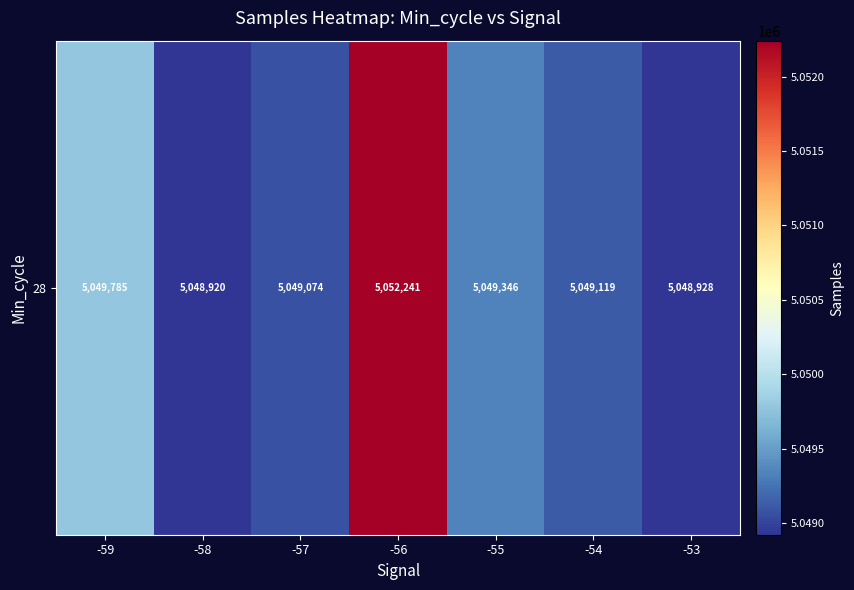

What is the greatest value displayed?

5052241.0